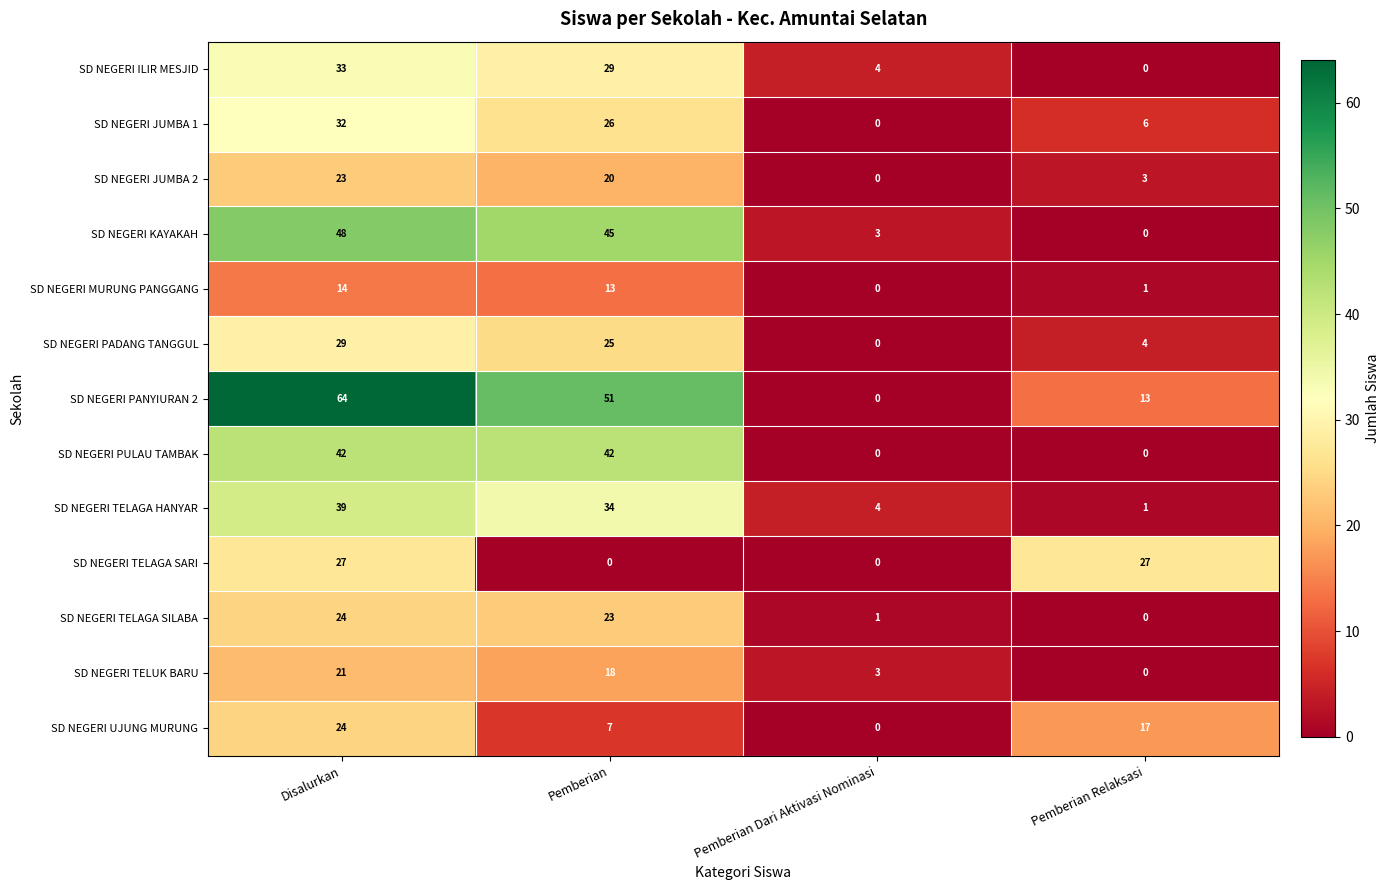

How many categories are shown in the chart?

4